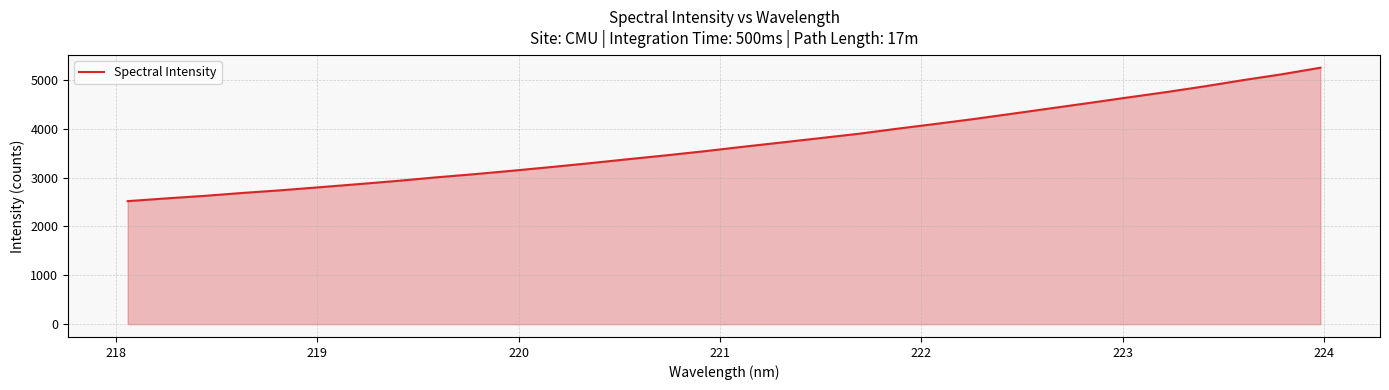

What is the greatest value displayed?

5248.1